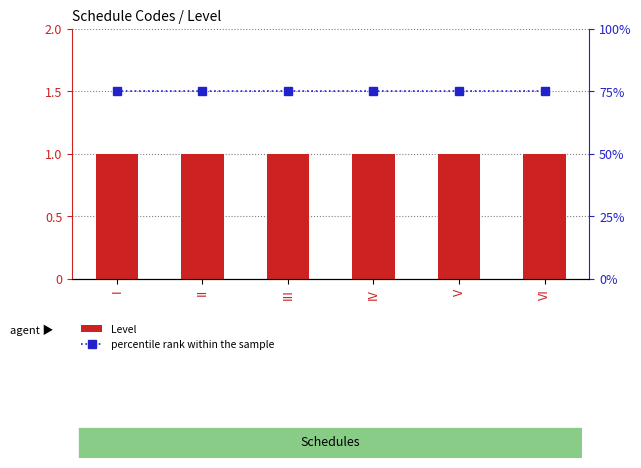

What are all the series names shown in the legend?

Level, percentile rank within the sample